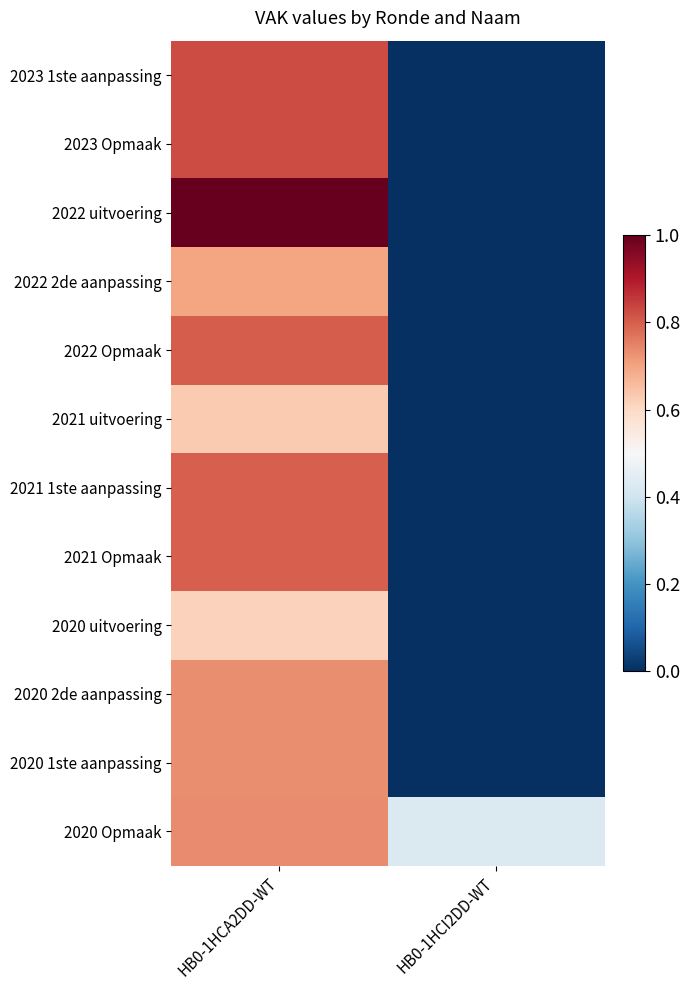

At which category is the sum across all series the highest?

HB0-1HCA2DD-WT